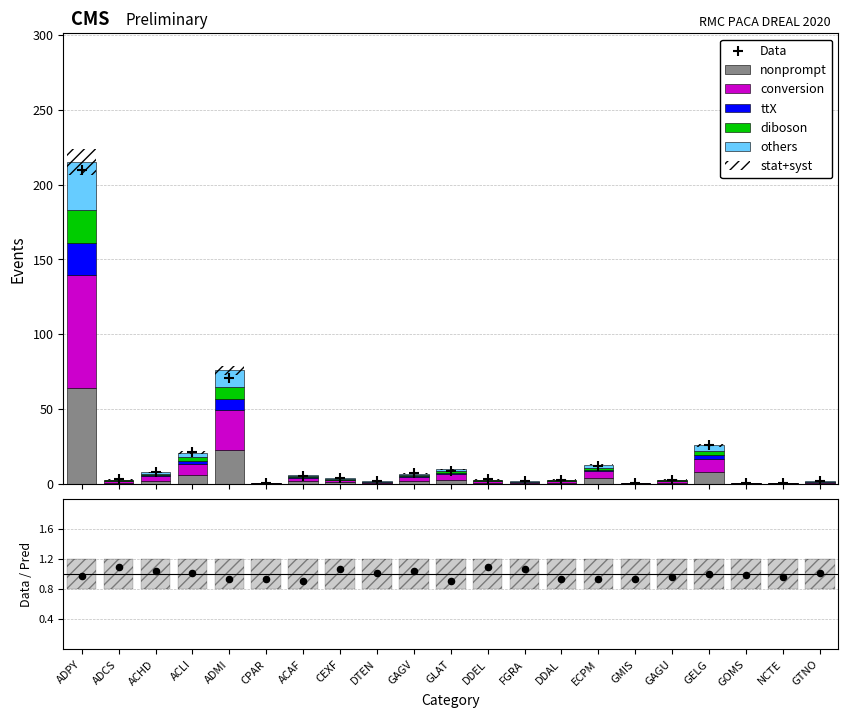

Approximately how many times larger is the value at GMIS compared to ACHD?

0.1